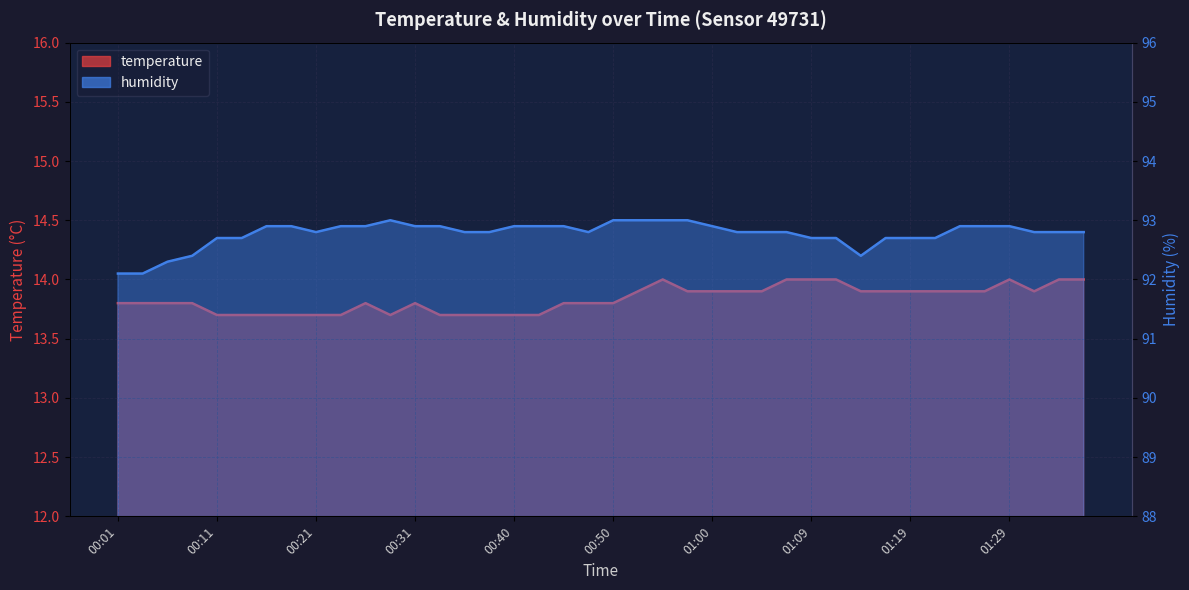

Count the temperature values in the range 13 to 14.

40